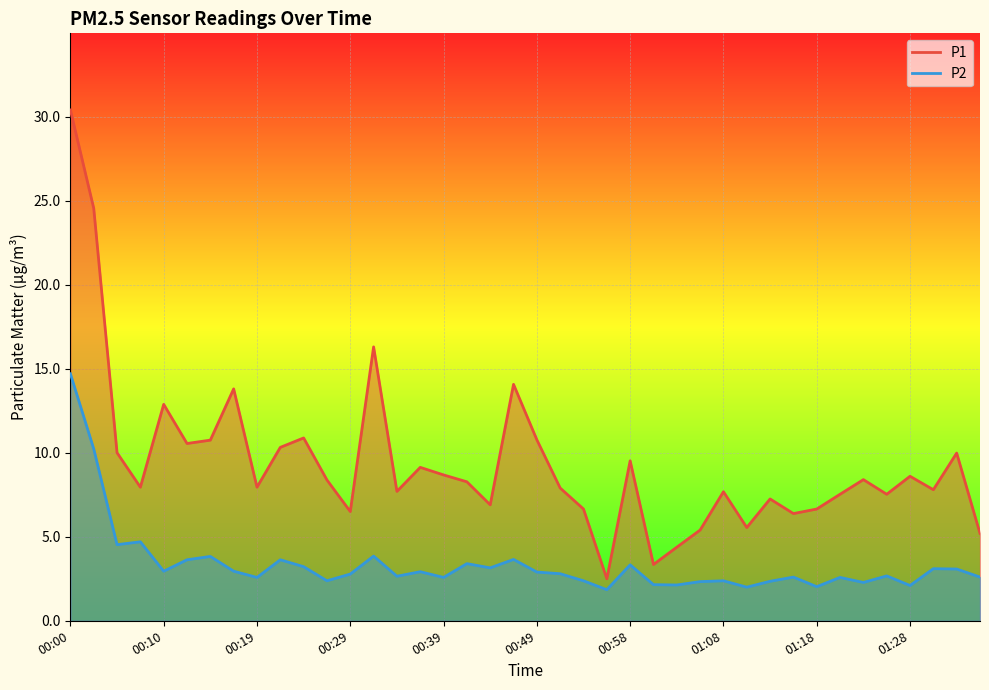

Reading left to right, transcribe all the data shown in this chart.

P1: 00:00=30.4	00:02=24.6	00:05=10.0	00:07=8.0	00:10=12.9	00:12=10.6	00:15=10.8	00:17=13.8	00:19=8.0	00:22=10.3	00:24=10.9	00:27=8.4	00:29=6.5	00:32=16.3	00:34=7.7	00:37=9.1	00:39=8.7	00:41=8.3	00:44=6.9	00:46=14.1	00:49=10.8	00:51=7.9	00:54=6.7	00:56=2.5	00:58=9.5	01:01=3.4	01:03=4.4	01:06=5.4	01:08=7.7	01:11=5.5	01:13=7.2	01:16=6.4	01:18=6.7	01:21=7.5	01:23=8.4	01:25=7.5	01:28=8.6	01:30=7.8	01:33=10.0	01:35=5.2
P2: 00:00=14.7	00:02=10.2	00:05=4.5	00:07=4.7	00:10=3.0	00:12=3.6	00:15=3.8	00:17=3.0	00:19=2.6	00:22=3.6	00:24=3.2	00:27=2.4	00:29=2.8	00:32=3.9	00:34=2.6	00:37=2.9	00:39=2.6	00:41=3.4	00:44=3.1	00:46=3.6	00:49=2.9	00:51=2.8	00:54=2.4	00:56=1.9	00:58=3.3	01:01=2.1	01:03=2.1	01:06=2.3	01:08=2.4	01:11=2.0	01:13=2.4	01:16=2.6	01:18=2.0	01:21=2.6	01:23=2.3	01:25=2.7	01:28=2.1	01:30=3.1	01:33=3.1	01:35=2.6